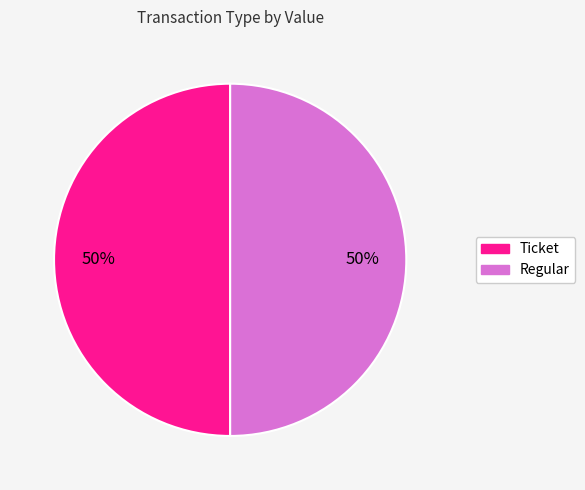

To the nearest percent, what percentage of the pie is Regular?

50%